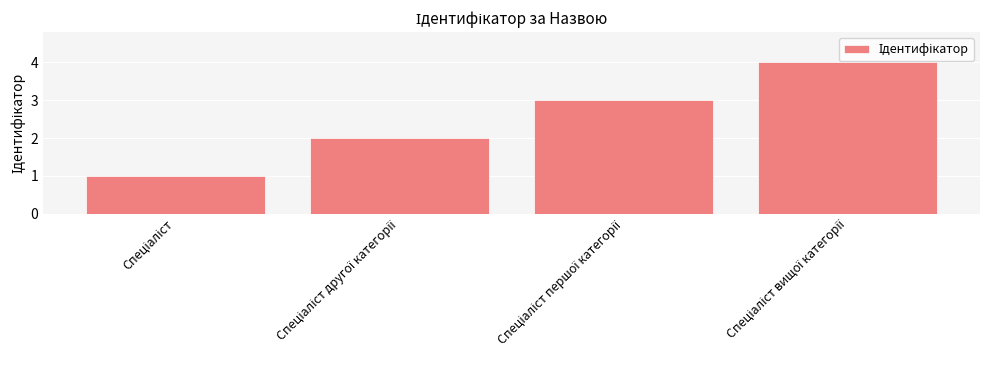

How many bars are there in total?

4